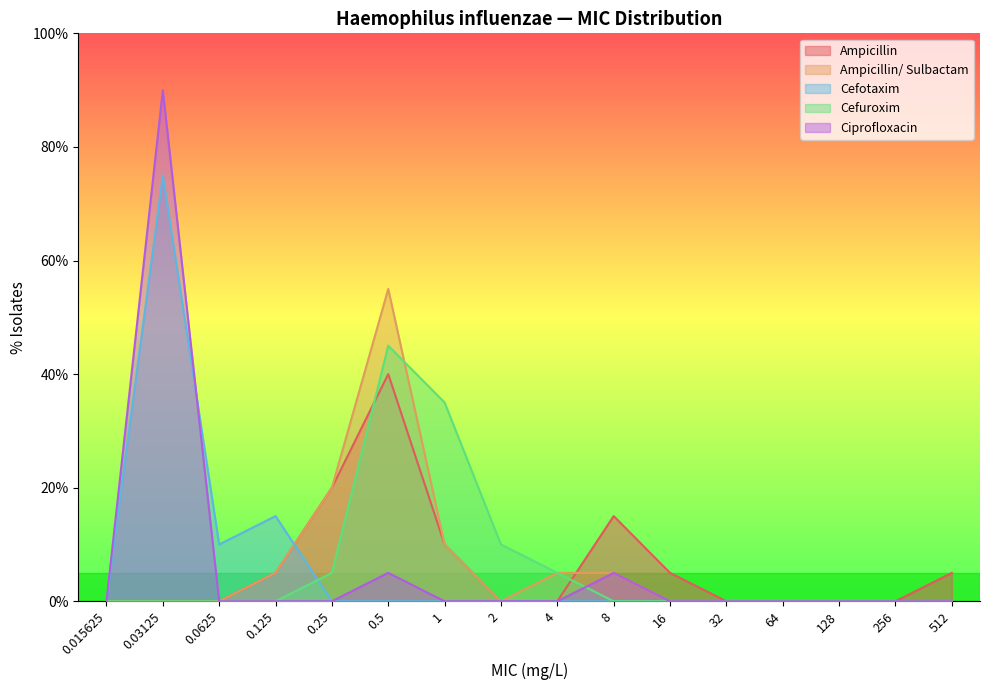

True or false: Ciprofloxacin and Cefuroxim intersect in this chart.

True